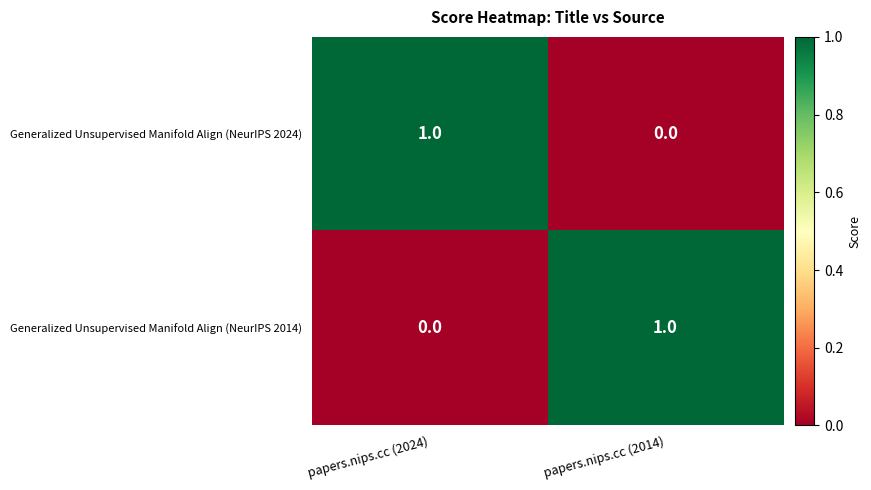

Reading left to right, what are all the values shown in this chart?

Generalized Unsupervised Manifold Align (NeurIPS 2024): papers.nips.cc (2024)=1	papers.nips.cc (2014)=0
Generalized Unsupervised Manifold Align (NeurIPS 2014): papers.nips.cc (2024)=0	papers.nips.cc (2014)=1